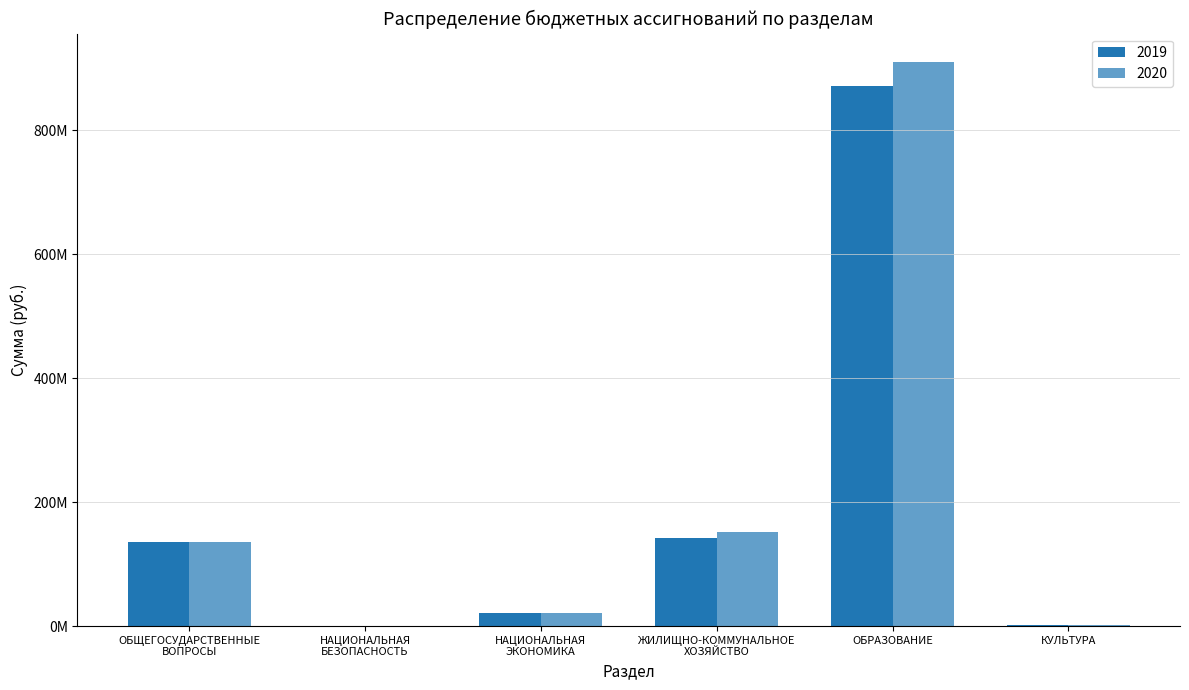

What is the spread (max minus min) of values at ОБРАЗОВАНИЕ?

39737053.0